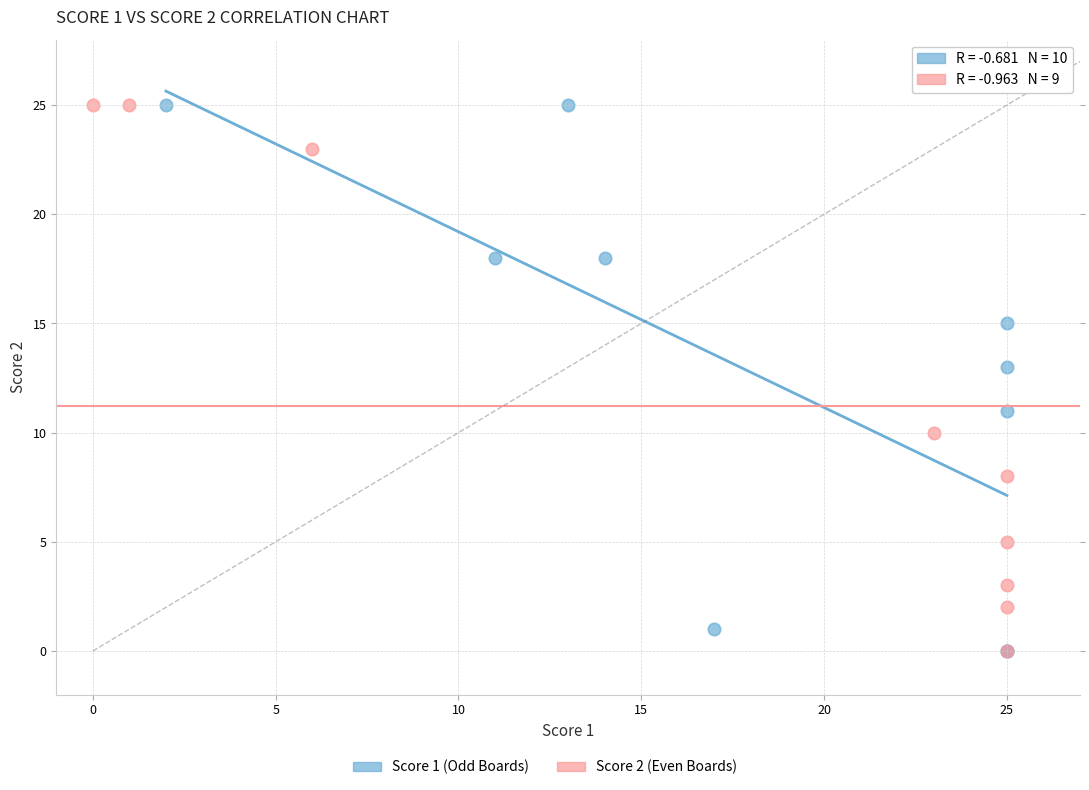

Which series has the largest Y range (max minus min)?

Score 1 (Odd Boards)